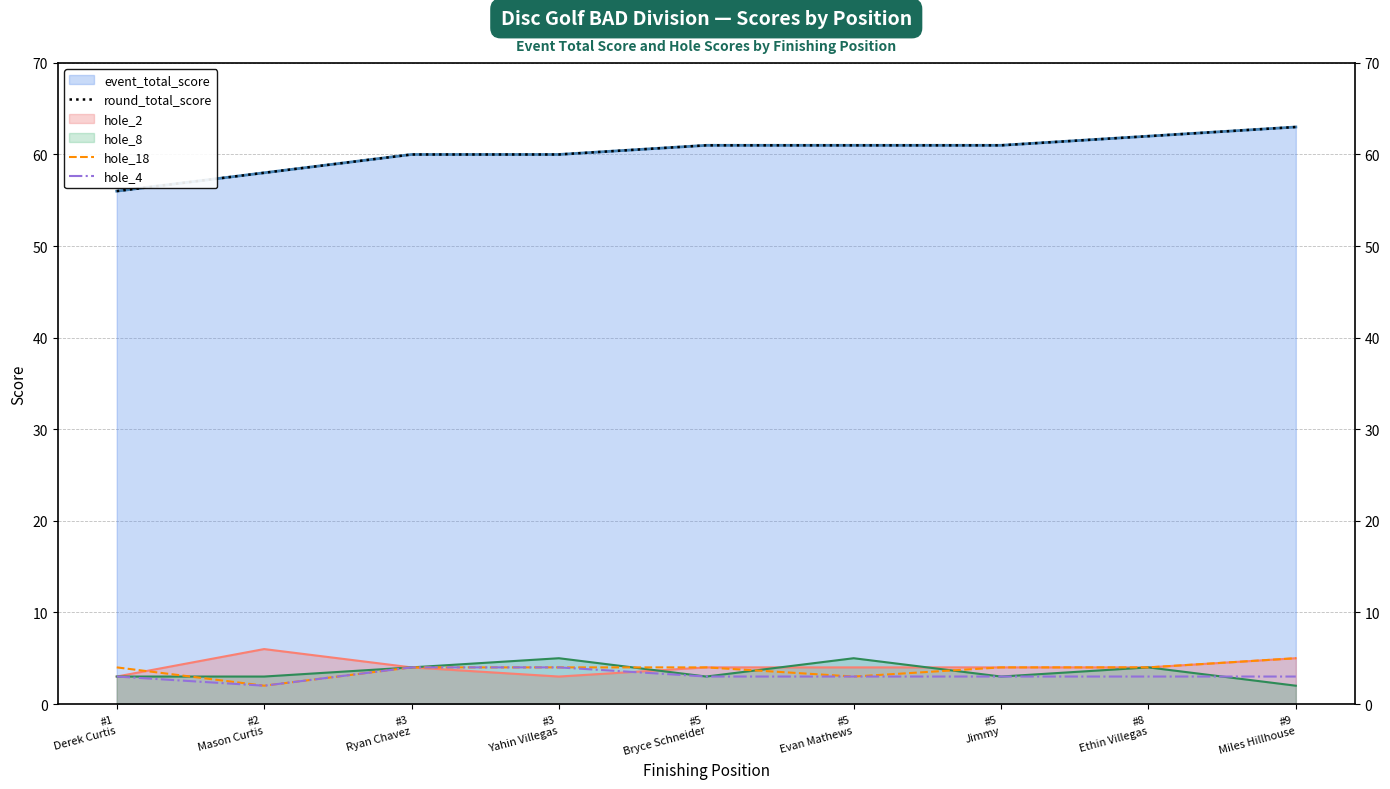

True or false: round_total_score has more than 2 points higher than both neighbors.

False